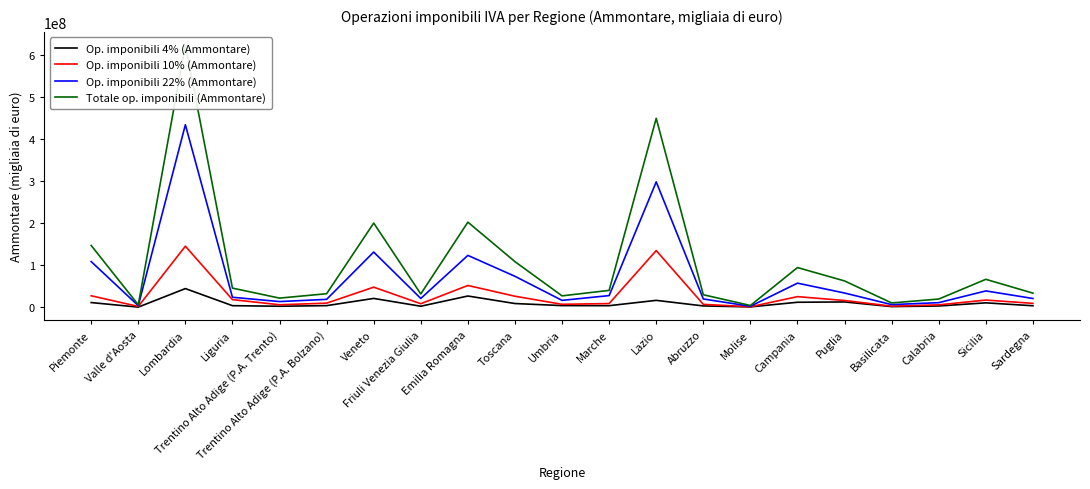

How many data points in Op. imponibili 10% (Ammontare) are above 9677546?

10